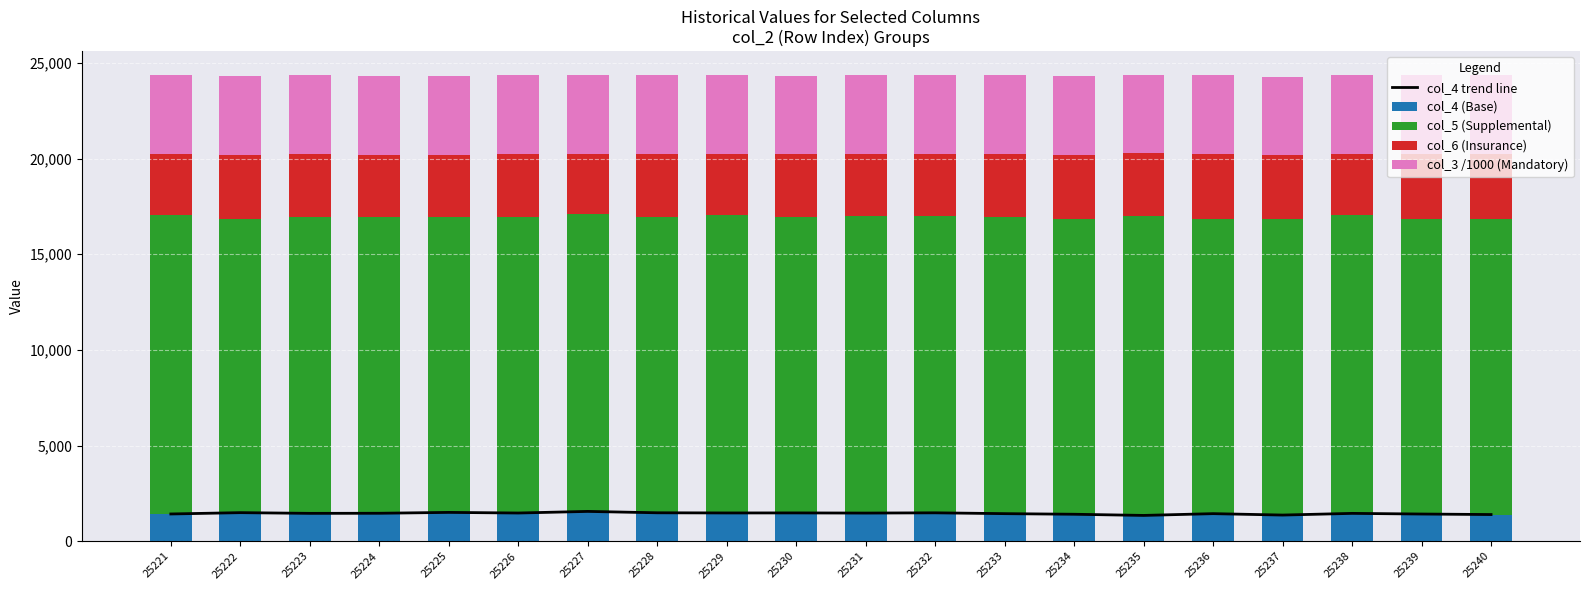

Between 25227 and 25230, which series saw the biggest shift?

col_6 (Insurance)